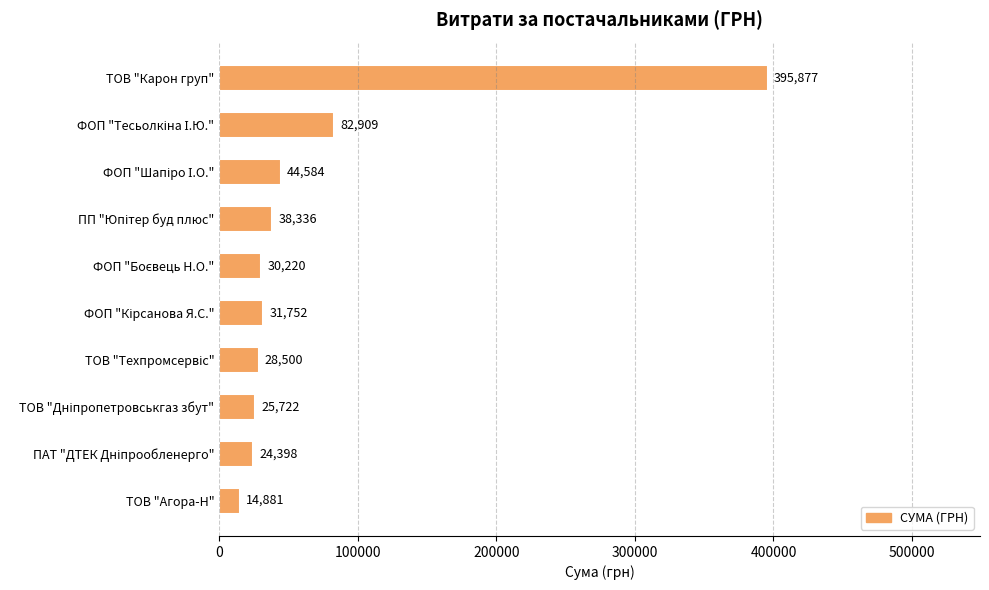

What is the average value?

71717.9